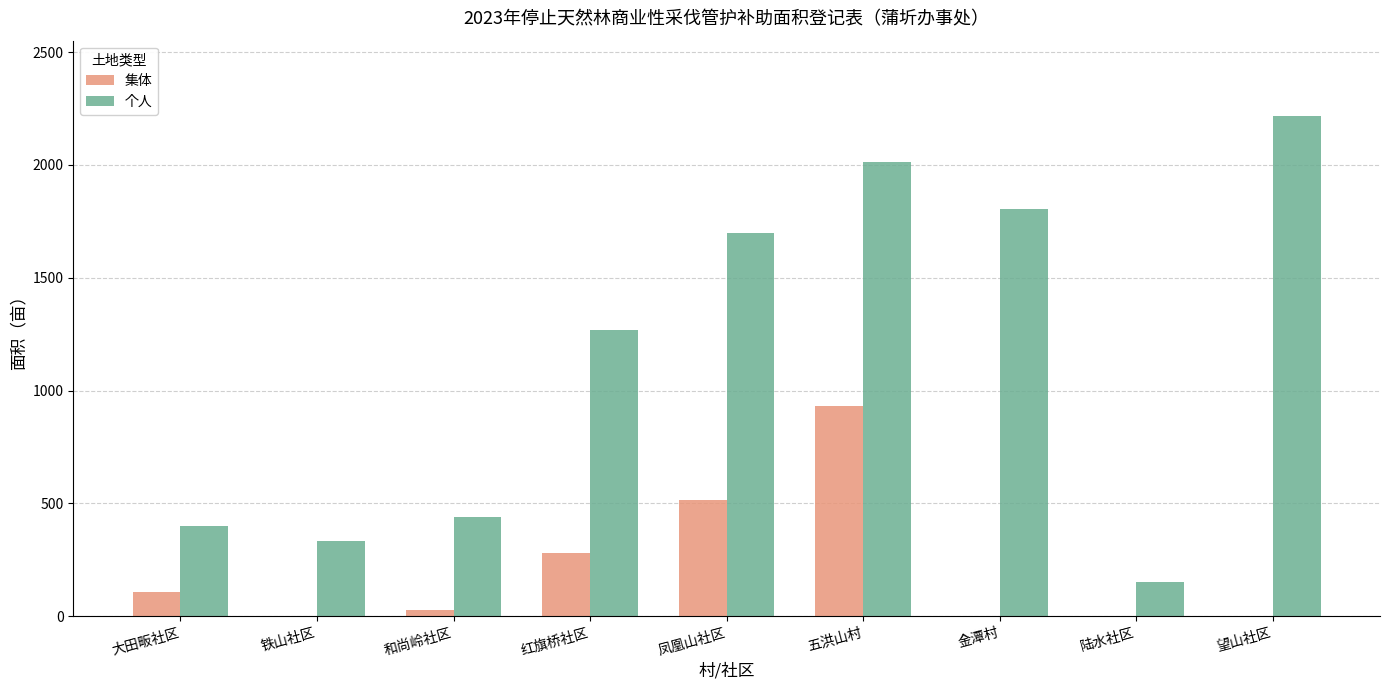

What are all the series names shown in the legend?

集体, 个人